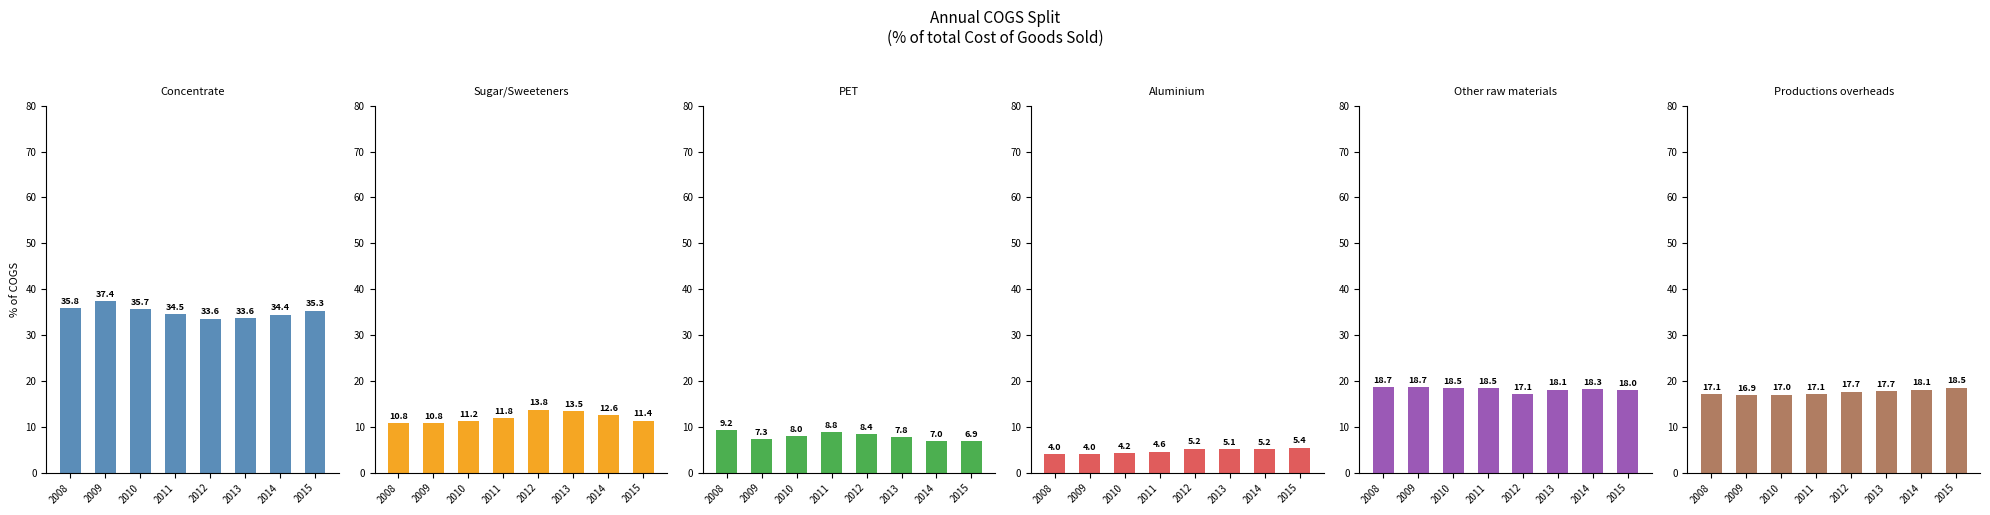

Is it true that Productions overheads equals 16.9 at 2009?

True